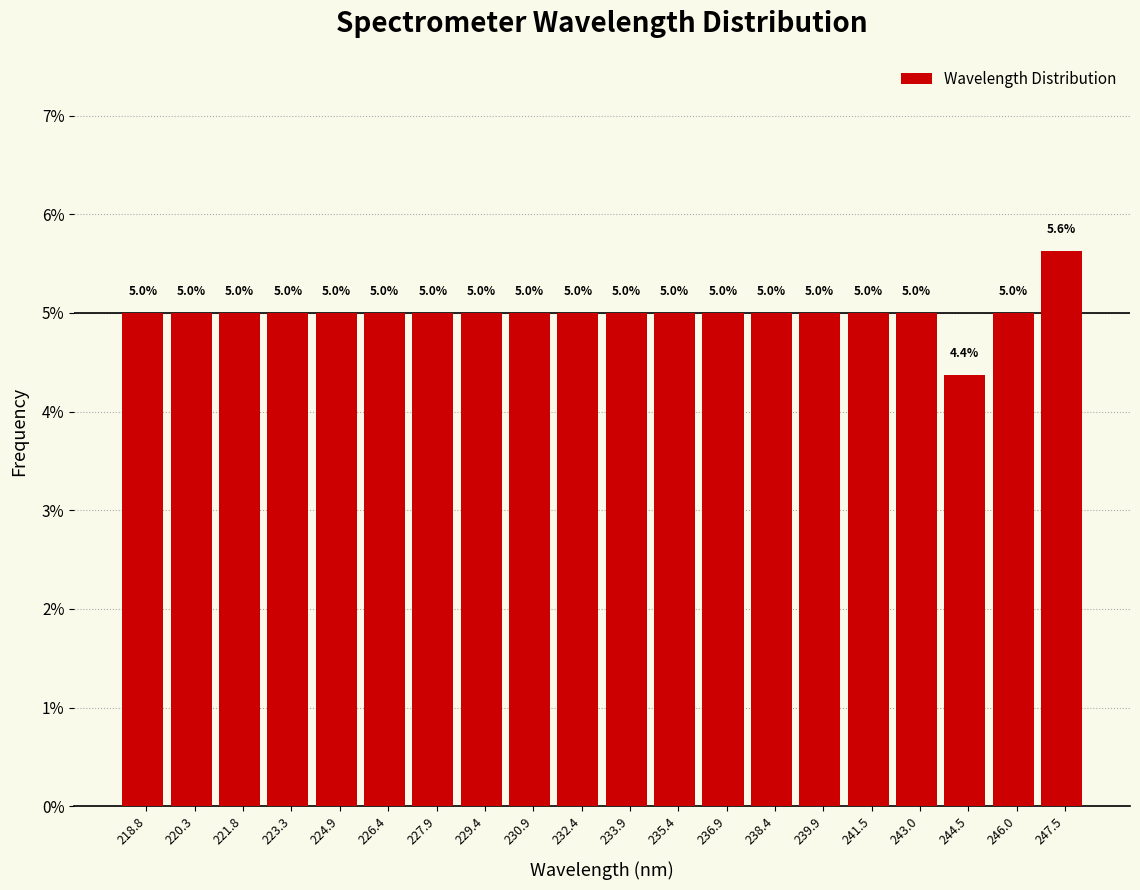

Reading left to right, list every bar in this chart as the range it spans on the x-axis followed by its height. The bar edges are not printed on the chart, so give them approximately, as read against the axis.

218.0 to 219.6: 5.0
219.6 to 221.0: 5.0
221.0 to 222.6: 5.0
222.6 to 224.0: 5.0
224.0 to 225.6: 5.0
225.6 to 227.2: 5.0
227.2 to 228.6: 5.0
228.6 to 230.2: 5.0
230.2 to 231.6: 5.0
231.6 to 233.2: 5.0
233.2 to 234.6: 5.0
234.6 to 236.2: 5.0
236.2 to 237.6: 5.0
237.6 to 239.2: 5.0
239.2 to 240.6: 5.0
240.6 to 242.2: 5.0
242.2 to 243.8: 5.0
243.8 to 245.2: 4.4
245.2 to 246.8: 5.0
246.8 to 248.2: 5.6